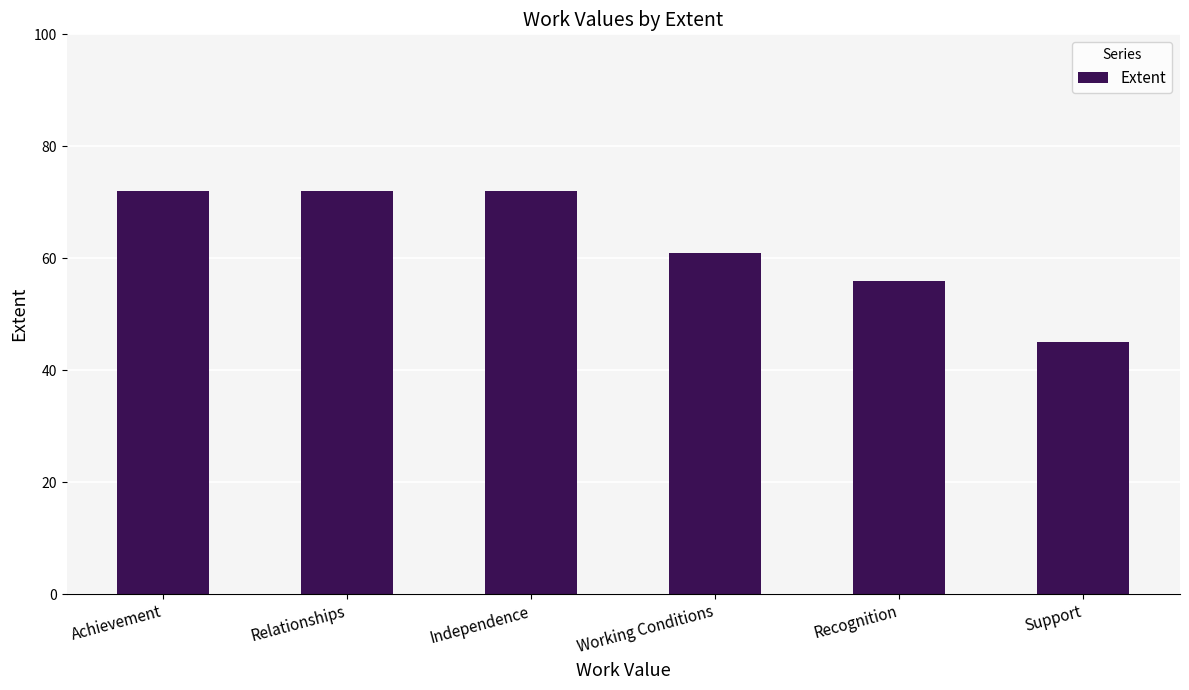

The chart shows a value of 39 at Achievement. True or false?

False